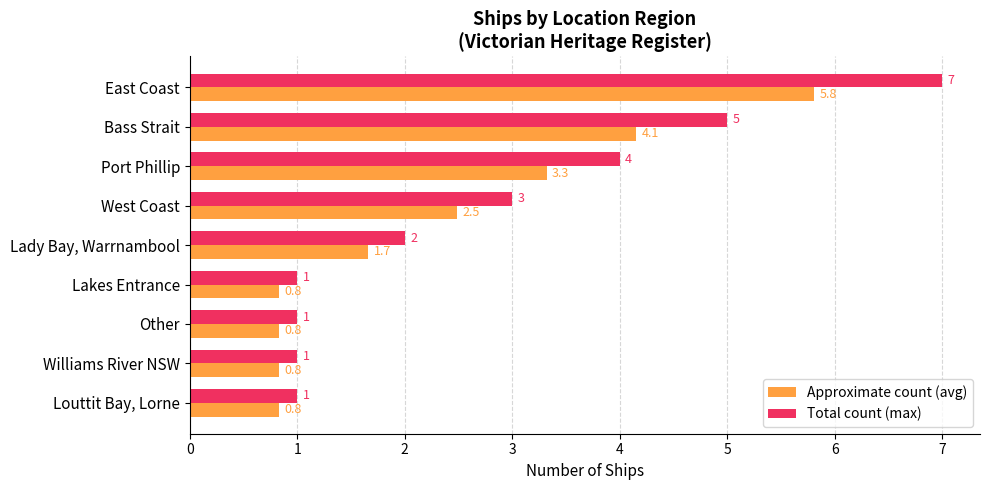

Between West Coast and Other, which series saw the biggest shift?

Total count (max)